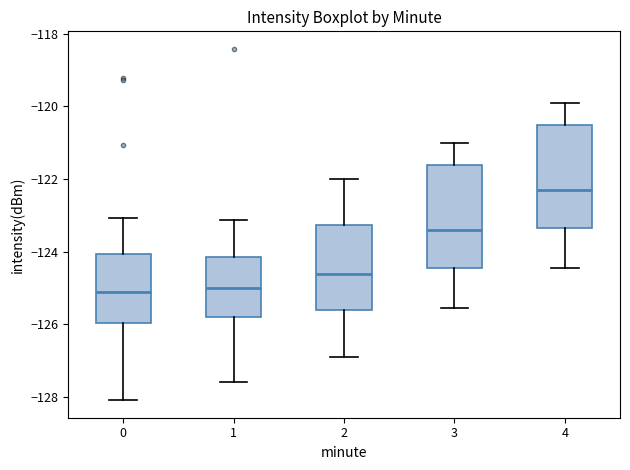

Reading left to right, transcribe this box plot: for each box, give where its median line is, the range the box spans, and where its two whiskers end, as read against the y-axis. The values are not printed on the chart, so give them approximately, as read against the axis.

0: median -125.2, box -126.0 to -124.0, whiskers -128.0 to -123.0
1: median -125.0, box -125.8 to -124.2, whiskers -127.6 to -123.2
2: median -124.6, box -125.6 to -123.2, whiskers -127.0 to -122.0
3: median -123.4, box -124.4 to -121.6, whiskers -125.6 to -121.0
4: median -122.2, box -123.4 to -120.6, whiskers -124.4 to -120.0